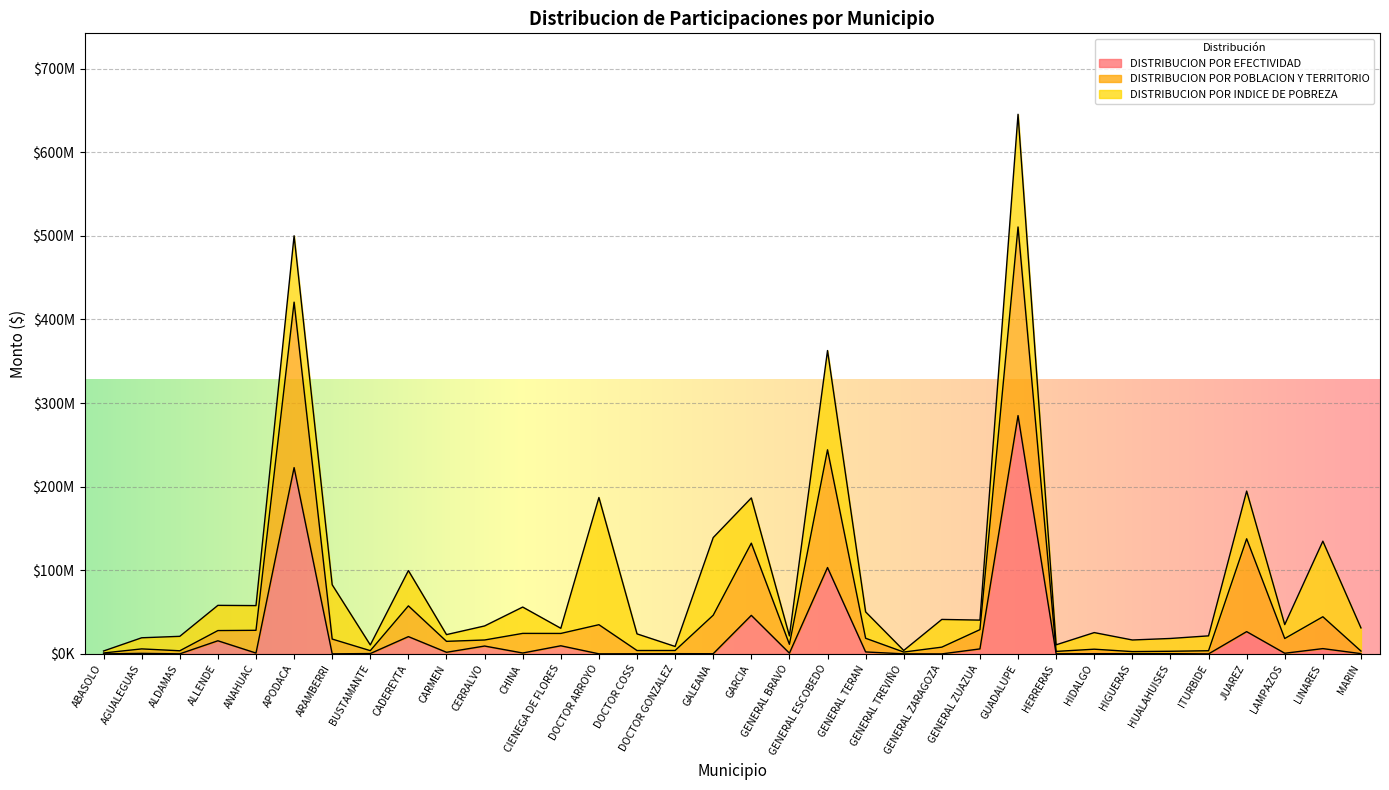

Where is the first local minimum for DISTRIBUCION POR POBLACION Y TERRITORIO?

ALDAMAS